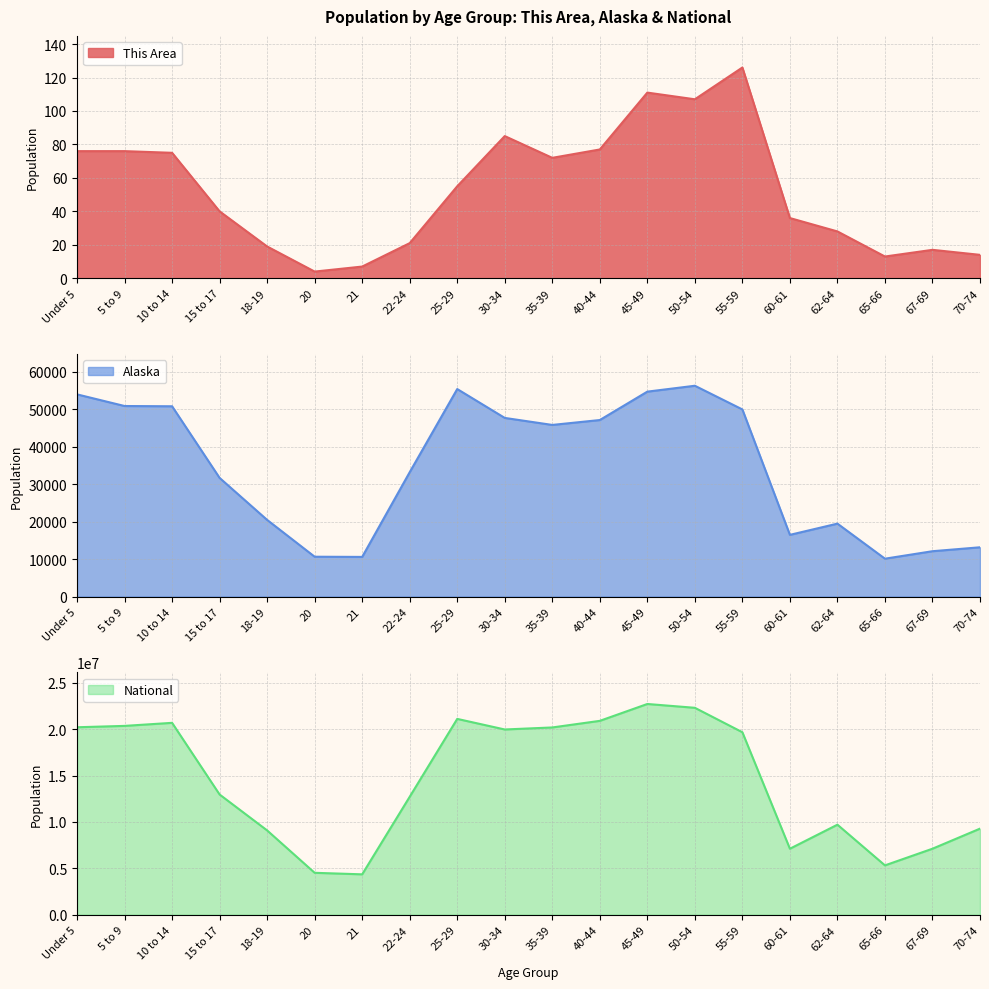

What is the average value of the National series?

14509549